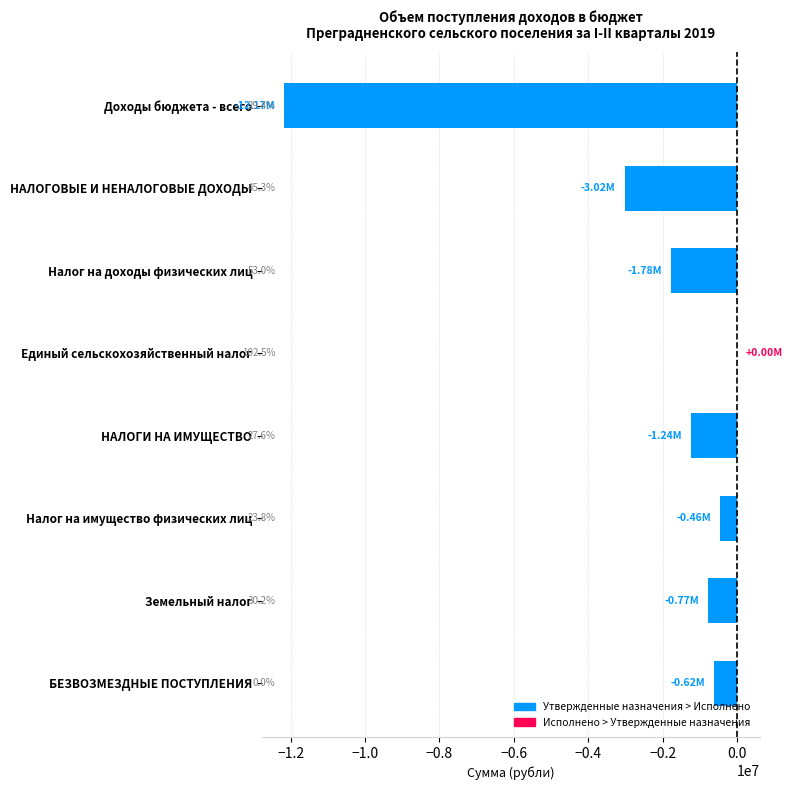

How many series are shown in this chart?

1